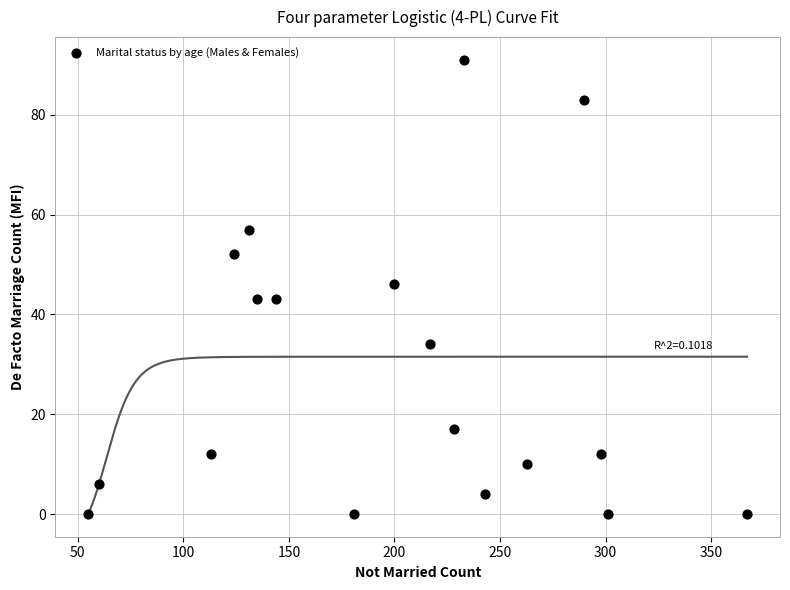

What is the range of X values (max minus min)?

312